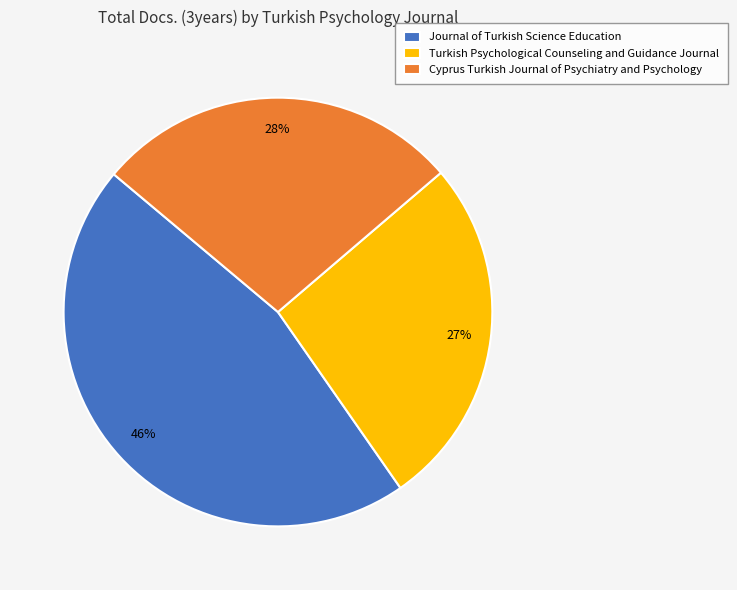

Rank the categories by value from lowest to highest.

Turkish Psychological Counseling and Guidance Journal, Cyprus Turkish Journal of Psychiatry and Psychology, Journal of Turkish Science Education